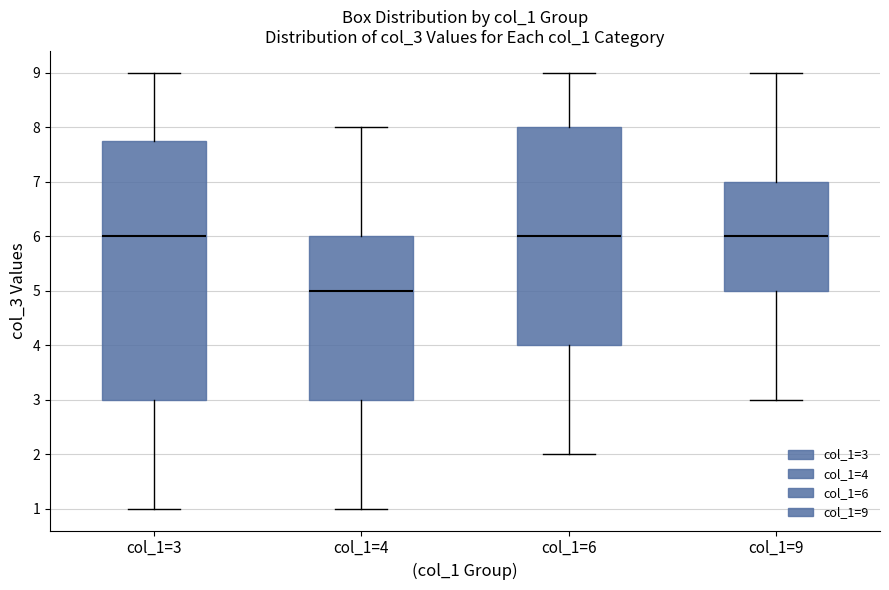

Where is the lower edge of the box for col_1=3 on the y-axis? The values are not printed on the chart, so give them approximately, as read against the axis.

3.0